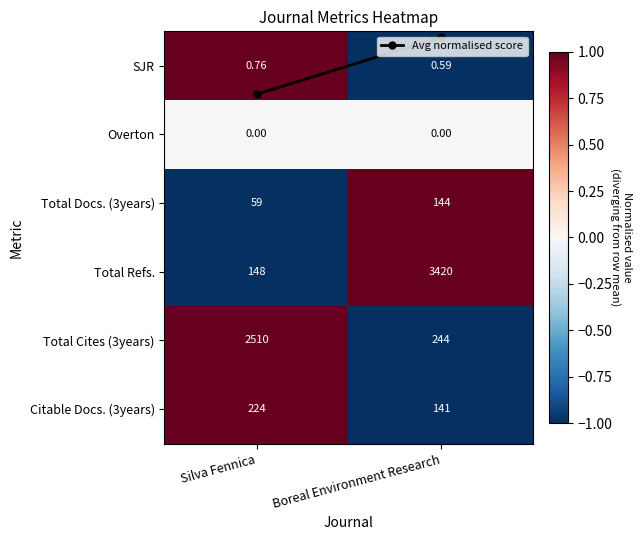

Which category has the lowest value in the Total Docs. (3years) series?

Silva Fennica